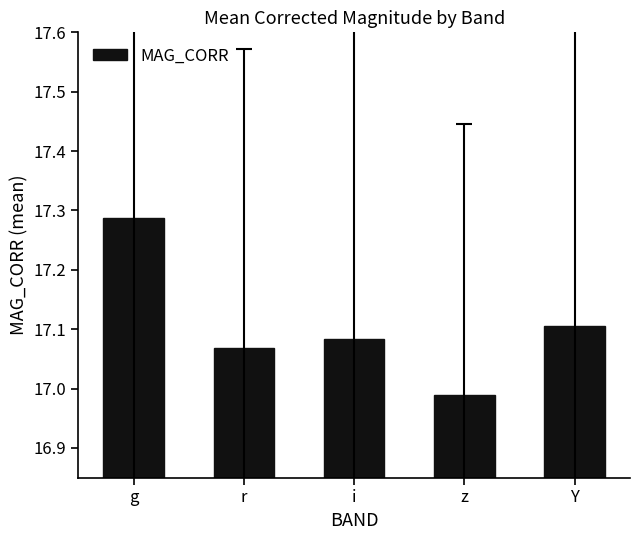

What position from the right is Y?

1